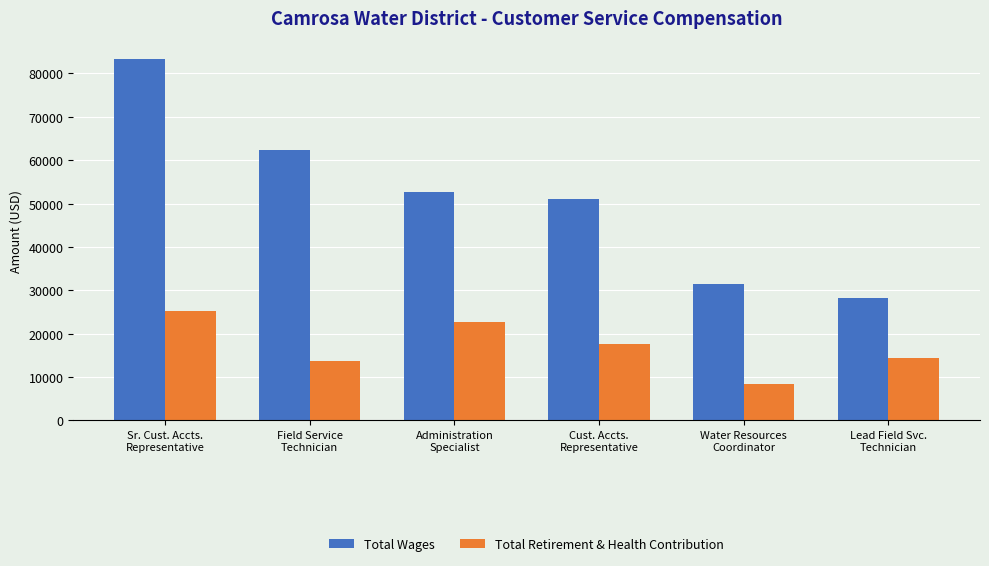

Reading left to right, what are all the values shown in this chart?

Total Wages: Sr. Cust. Accts.
Representative=83376	Field Service
Technician=62294	Administration
Specialist=52587	Cust. Accts.
Representative=51130	Water Resources
Coordinator=31521	Lead Field Svc.
Technician=28237
Total Retirement & Health Contribution: Sr. Cust. Accts.
Representative=25123	Field Service
Technician=13728	Administration
Specialist=22670	Cust. Accts.
Representative=17546	Water Resources
Coordinator=8452	Lead Field Svc.
Technician=14451